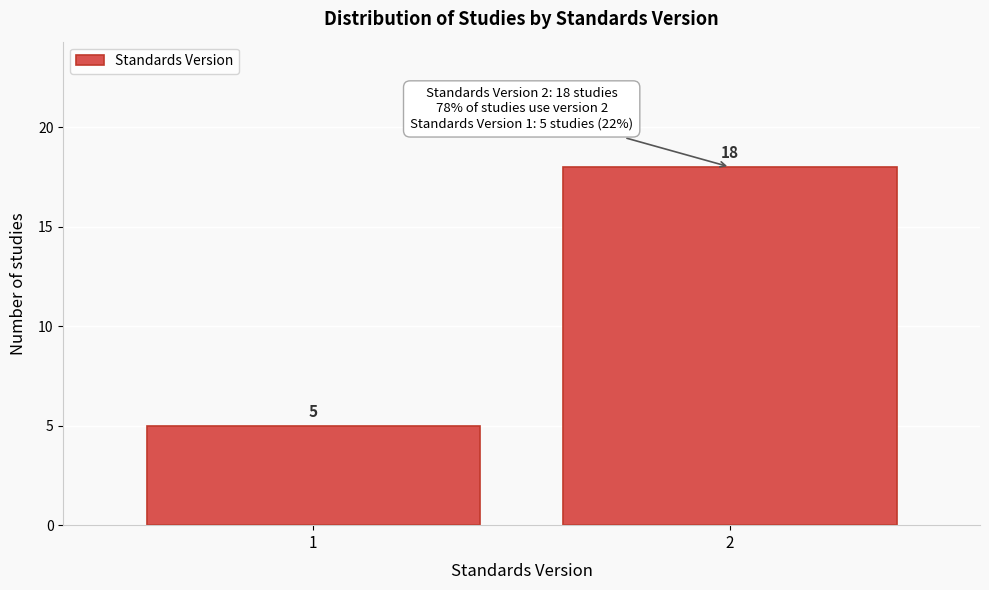

Reading left to right, transcribe all the data shown in this chart.

5	18